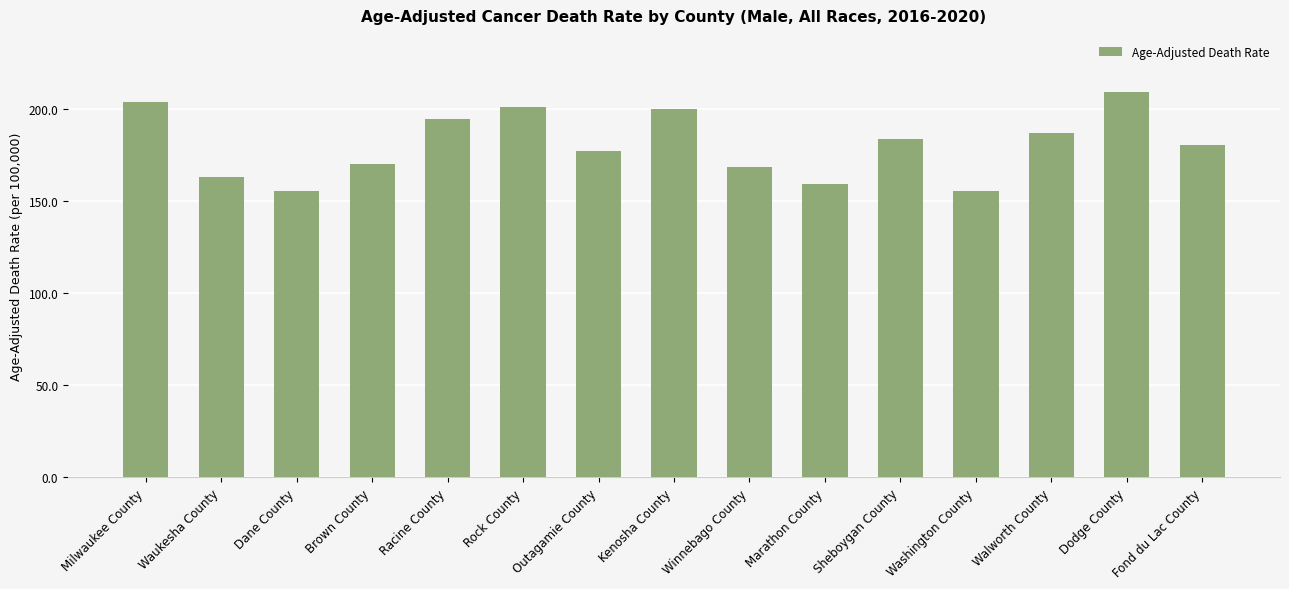

Is it true that the value at Washington County is 155.1?

True